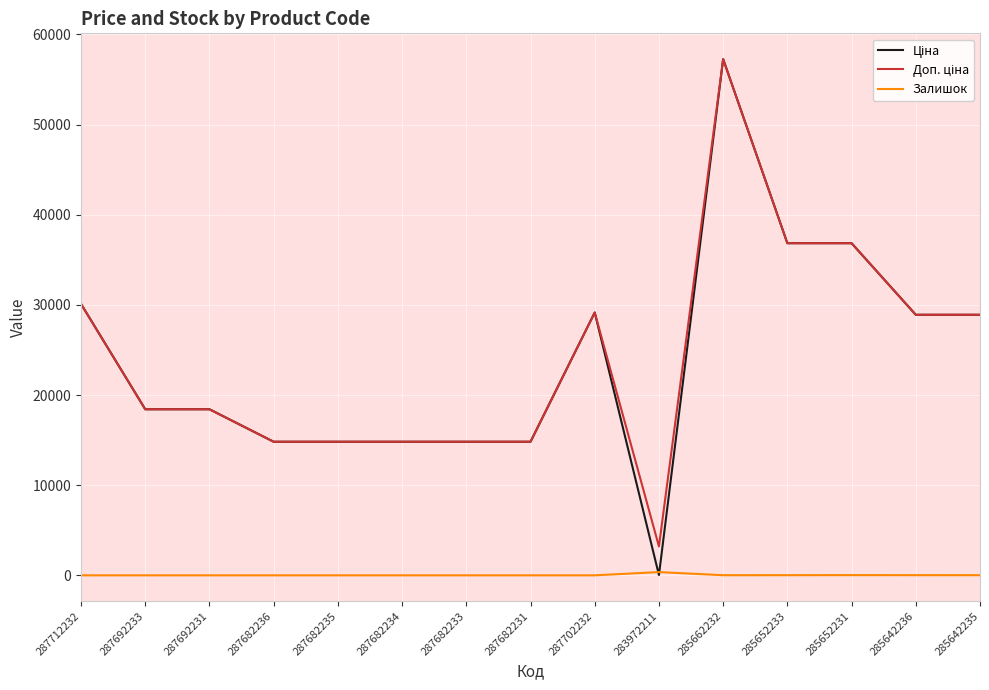

At which category is the sum across all series the highest?

285662232